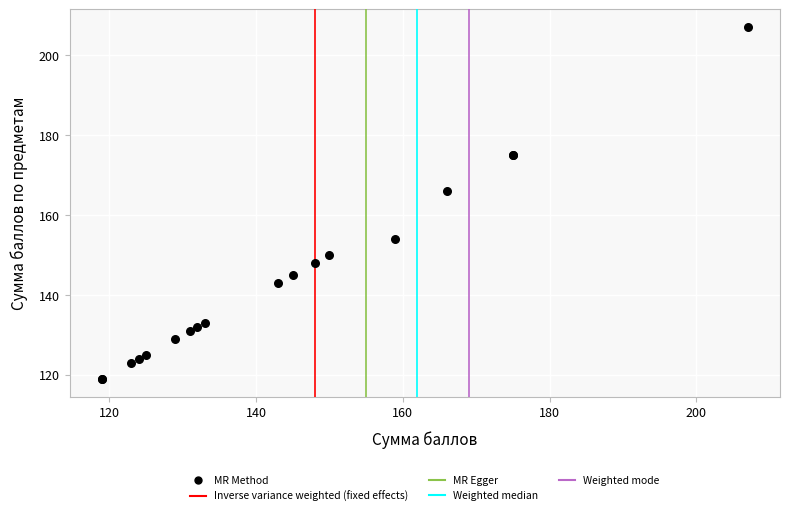

What Y value in the scatter plot is closest to 163?

166